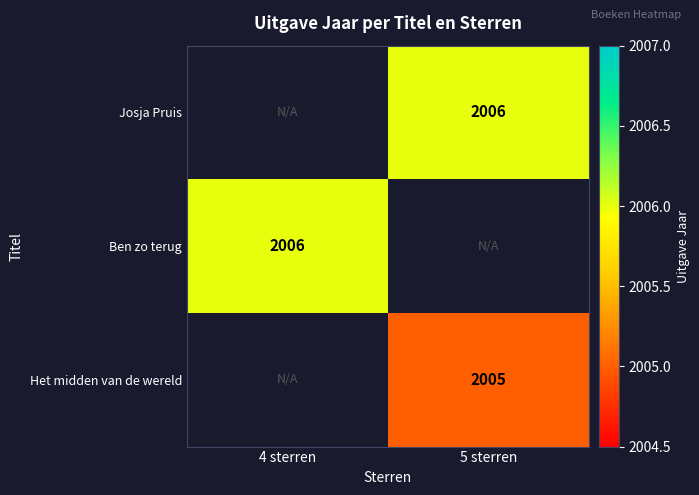

Which has a higher value, 5 sterren or 4 sterren?

4 sterren